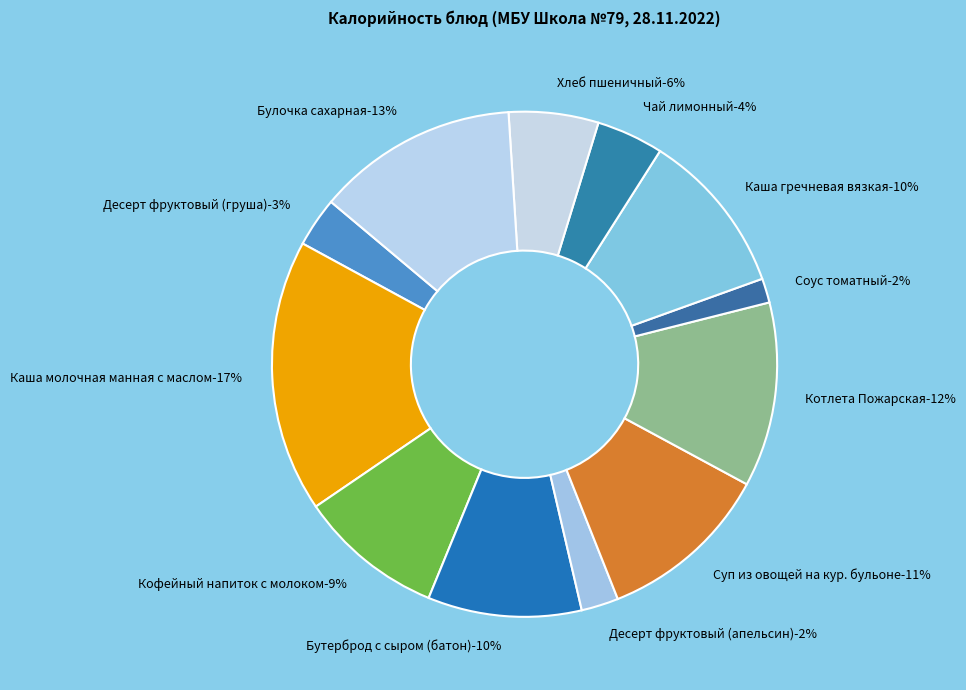

Which slice is the smallest?

Соус томатный